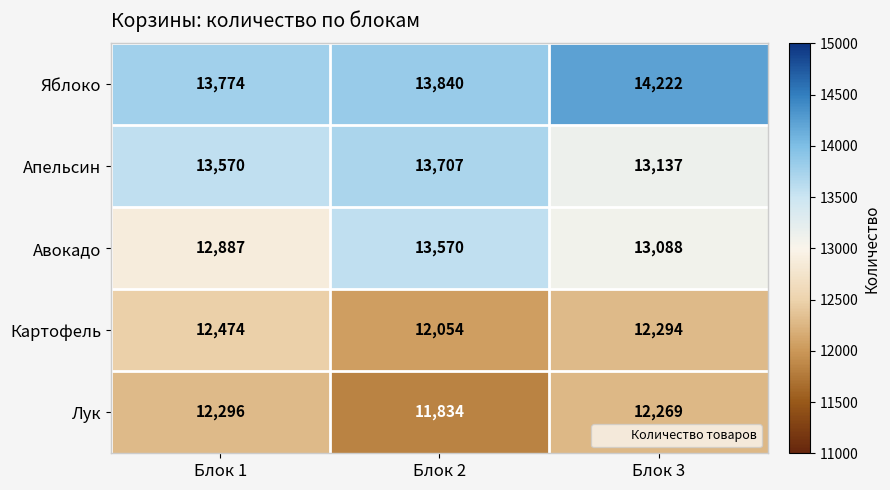

What is the sum of the Апельсин values at Блок 3 and Блок 1?

26707